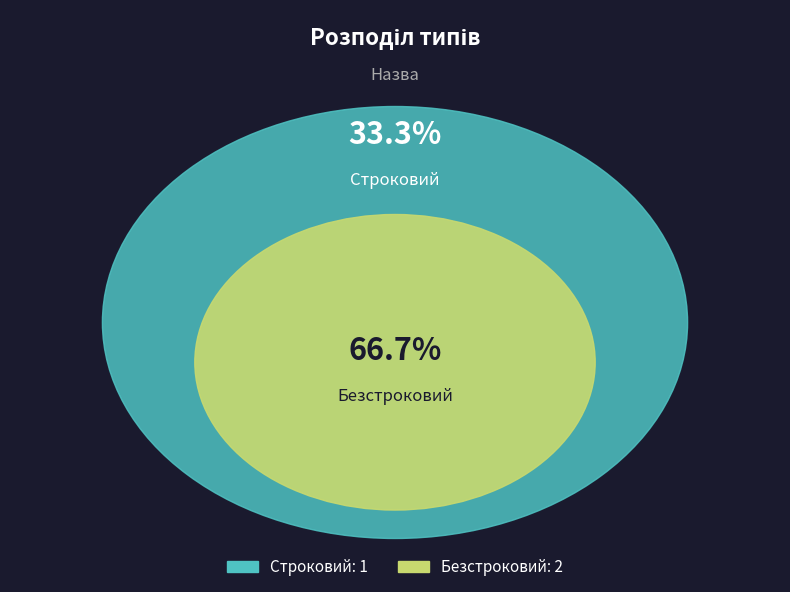

Between Безстроковий and Строковий, which is larger?

Безстроковий